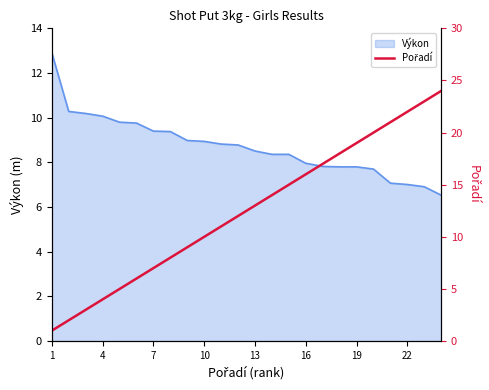

What is the greatest value displayed?

24